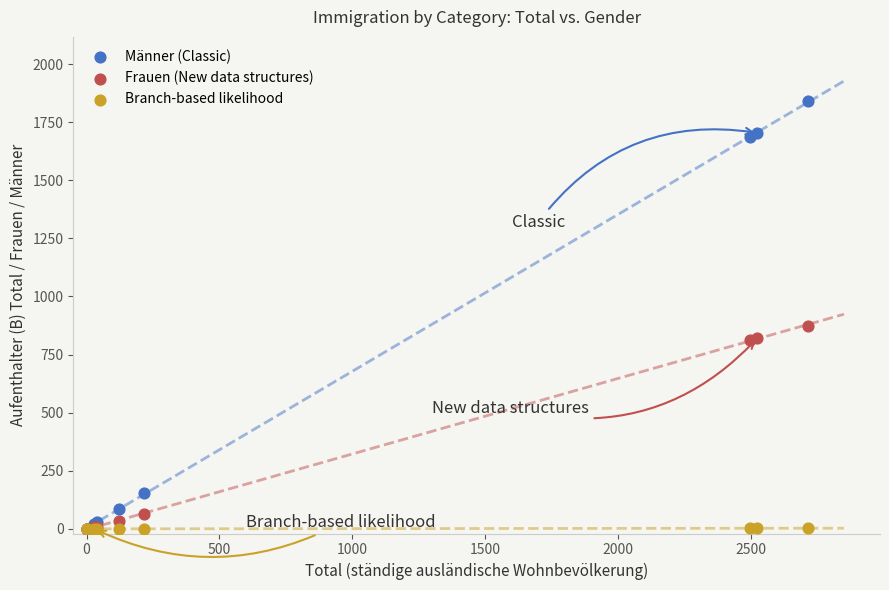

Which series contains the highest Y value?

Männer (Classic)